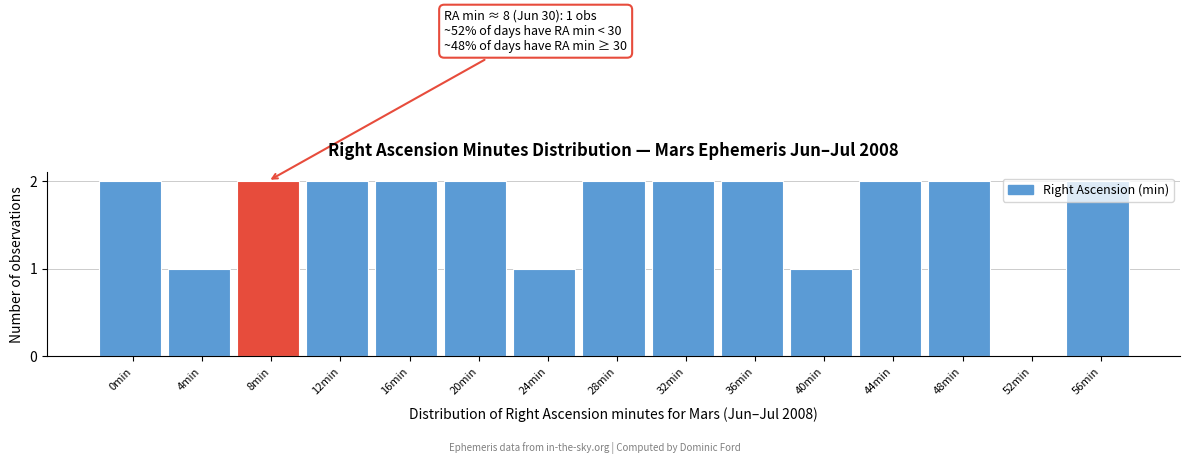

What is the sum of all values?

25